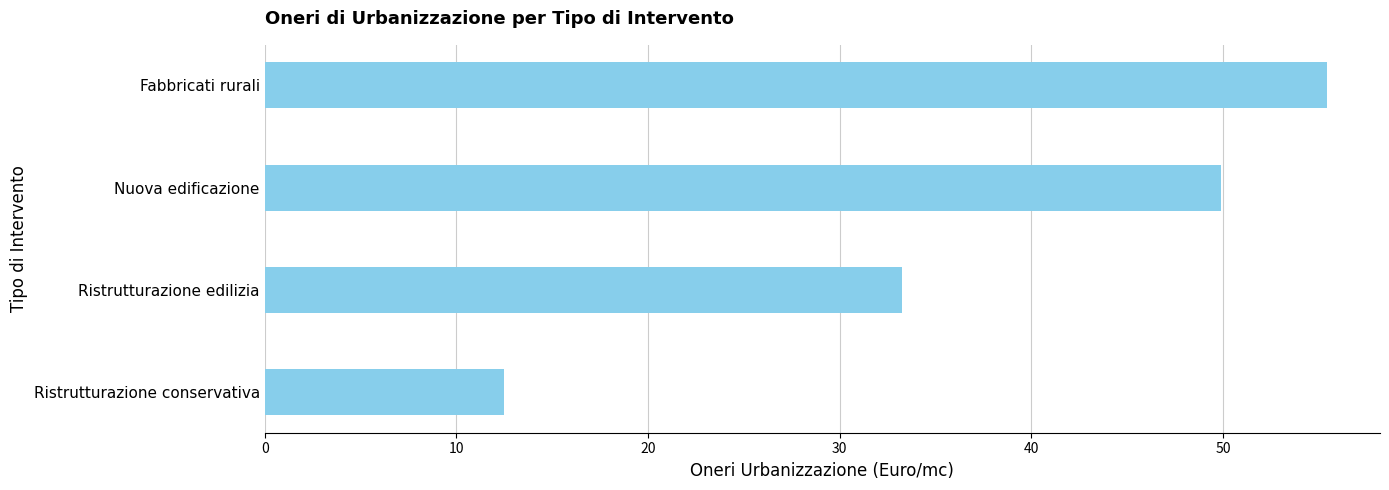

At which label is the value closest to 33?

Ristrutturazione edilizia